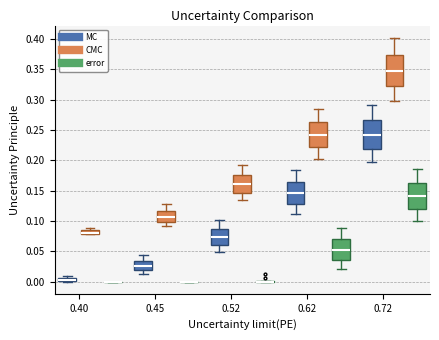

Where is the lower edge of the box for 0.72 (CMC) on the y-axis? The values are not printed on the chart, so give them approximately, as read against the axis.

0.320